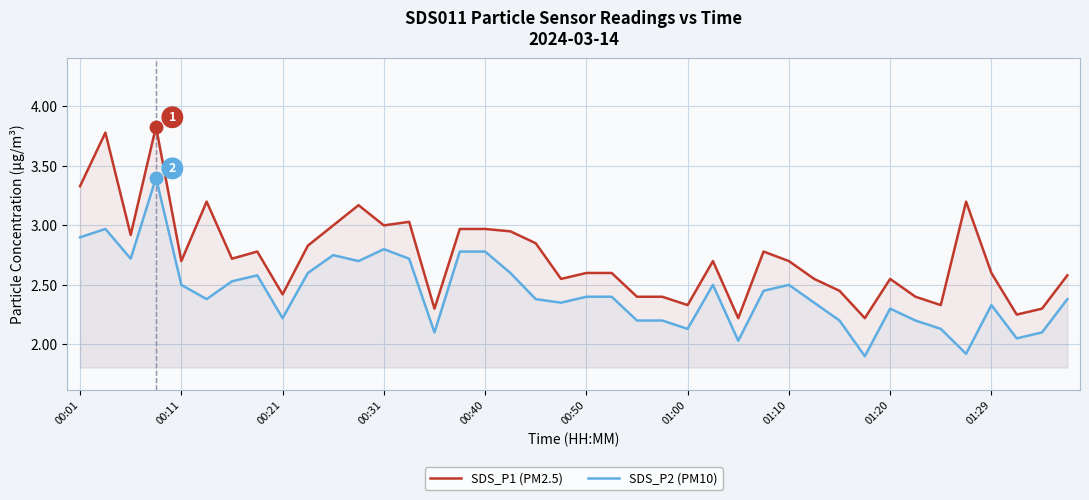

Reading left to right, list all the values displayed in this chart.

SDS_P1 (PM2.5): 3.3	3.8	2.9	3.8	2.7	3.2	2.7	2.8	2.4	2.8	3.0	3.2	3.0	3.0	2.3	3.0	3.0	3.0	2.9	2.5	2.6	2.6	2.4	2.4	2.3	2.7	2.2	2.8	2.7	2.5	2.5	2.2	2.5	2.4	2.3	3.2	2.6	2.2	2.3	2.6
SDS_P2 (PM10): 2.9	3.0	2.7	3.4	2.5	2.4	2.5	2.6	2.2	2.6	2.8	2.7	2.8	2.7	2.1	2.8	2.8	2.6	2.4	2.4	2.4	2.4	2.2	2.2	2.1	2.5	2.0	2.5	2.5	2.4	2.2	1.9	2.3	2.2	2.1	1.9	2.3	2.0	2.1	2.4